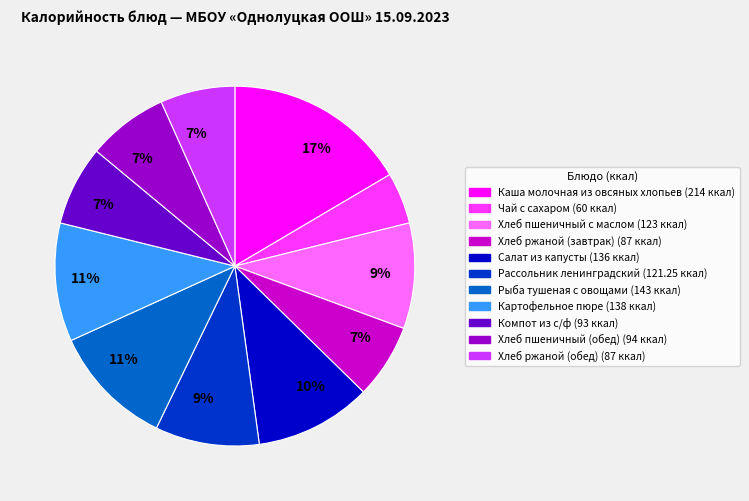

Is there any slice that represents more than half of the pie?

No